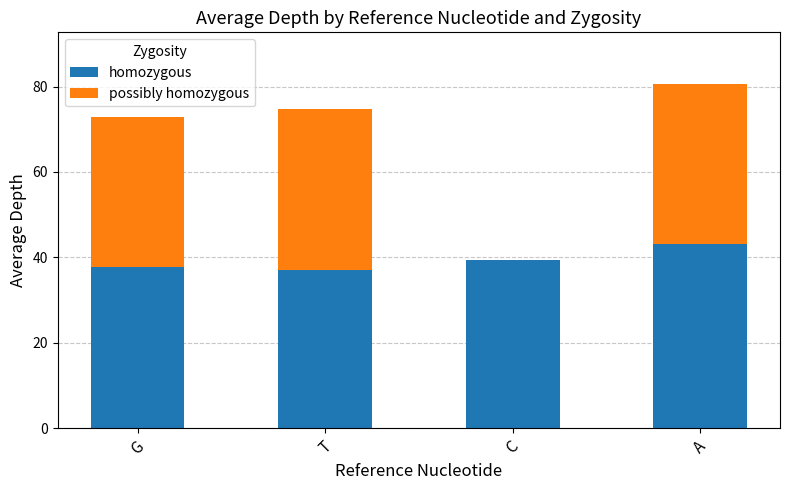

The homozygous series shows 37.1 at T. True or false?

True